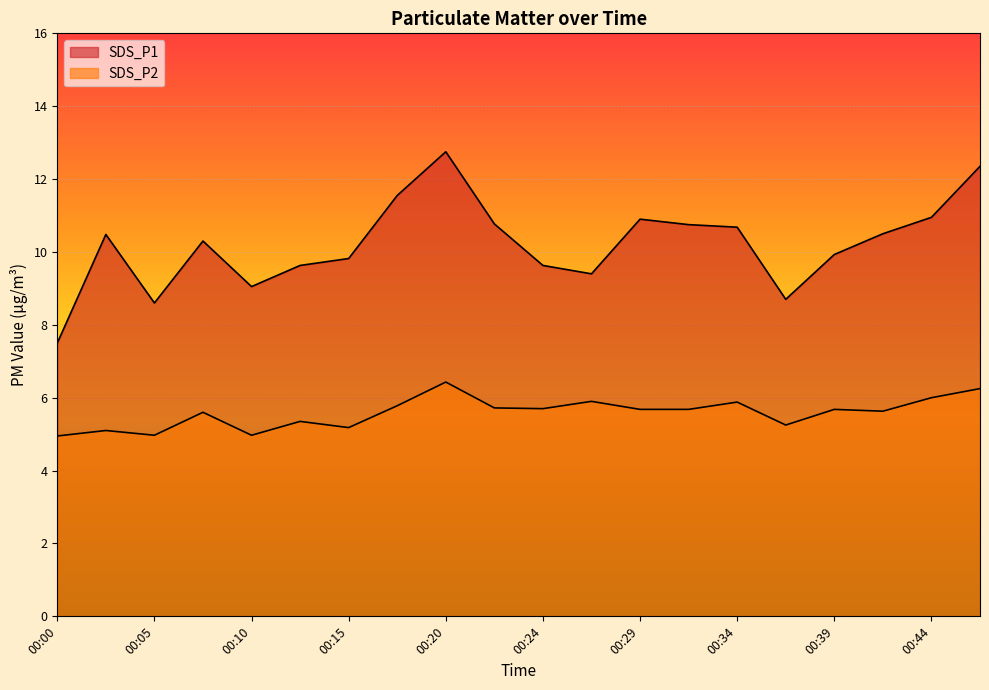

What is the total value across all series at 00:27?

15.3